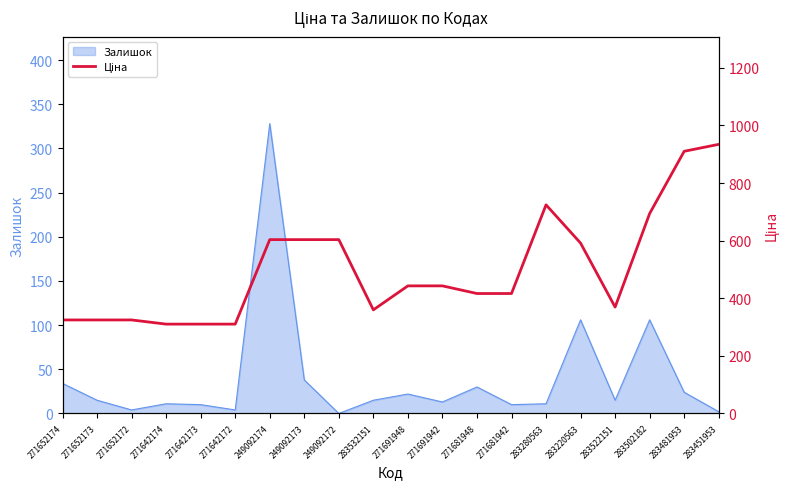

The chart shows a value of 194.9 at 249092174. True or false?

False